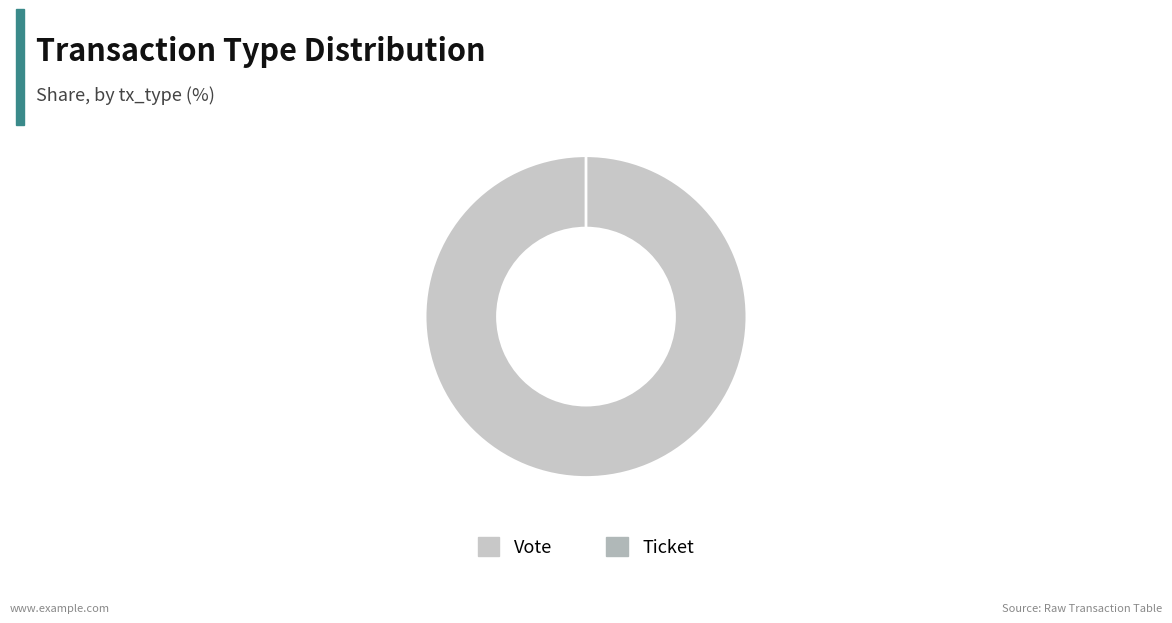

Count the number of slices in the pie.

2